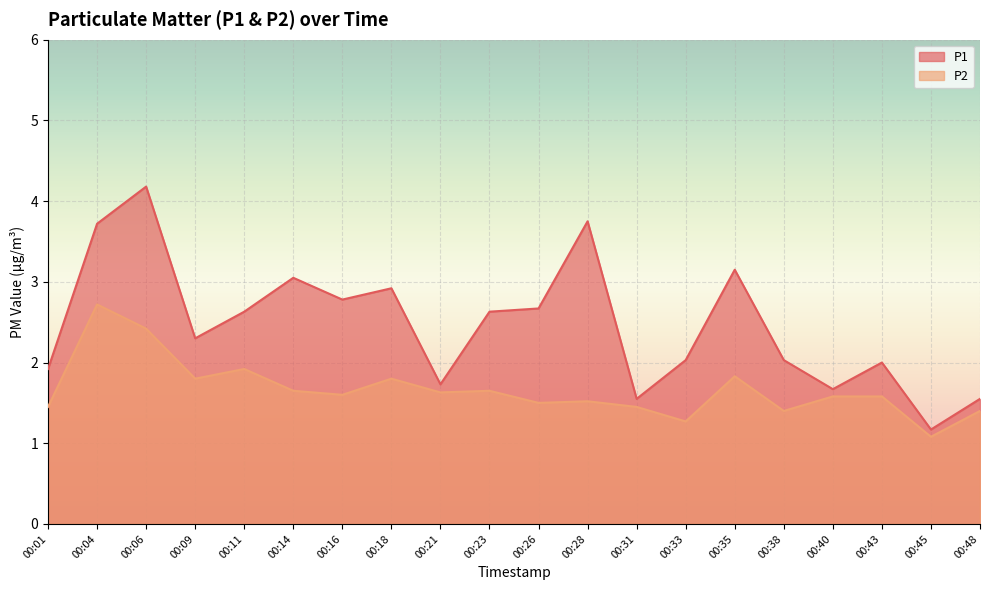

True or false: P2 and P1 cross at least once.

False